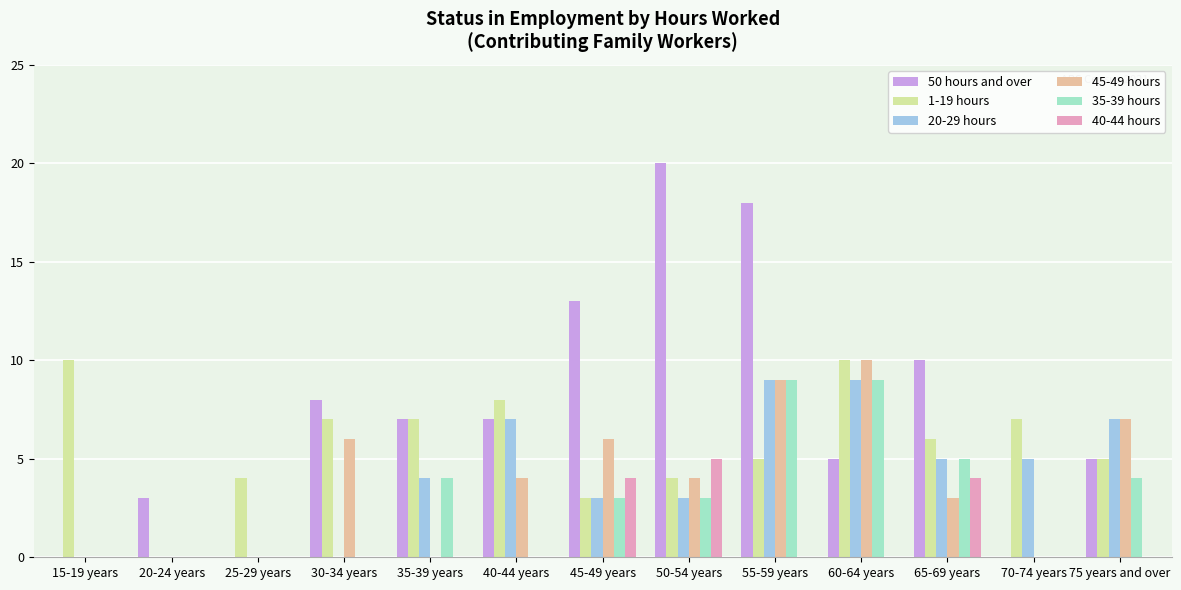

Reading left to right, extract all data points from this chart.

50 hours and over: 0	3	0	8	7	7	13	20	18	5	10	0	5
1-19 hours: 10	0	4	7	7	8	3	4	5	10	6	7	5
20-29 hours: 0	0	0	0	4	7	3	3	9	9	5	5	7
45-49 hours: 0	0	0	6	0	4	6	4	9	10	3	0	7
35-39 hours: 0	0	0	0	4	0	3	3	9	9	5	0	4
40-44 hours: 0	0	0	0	0	0	4	5	0	0	4	0	0